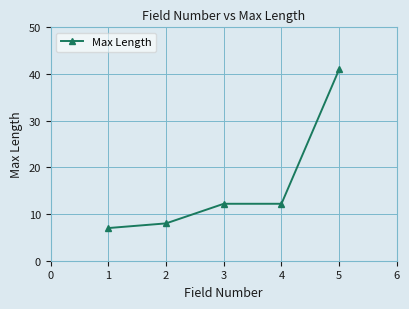

Reading left to right, transcribe all the data shown in this chart.

7.0	8.0	12.2	12.2	41.0